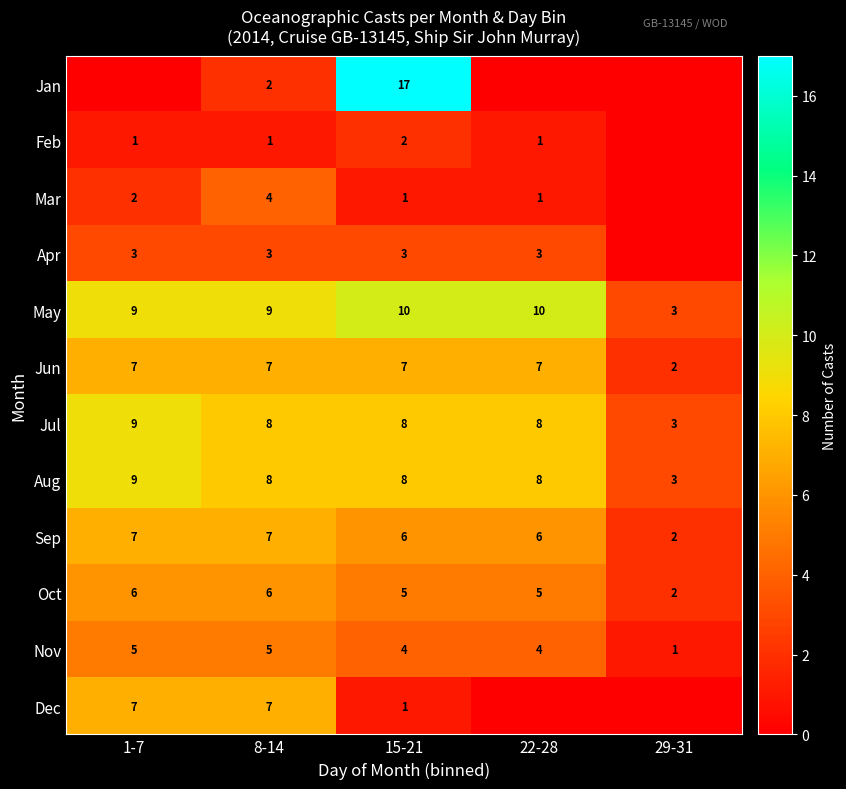

What is the spread (max minus min) of values at 8-14?

8